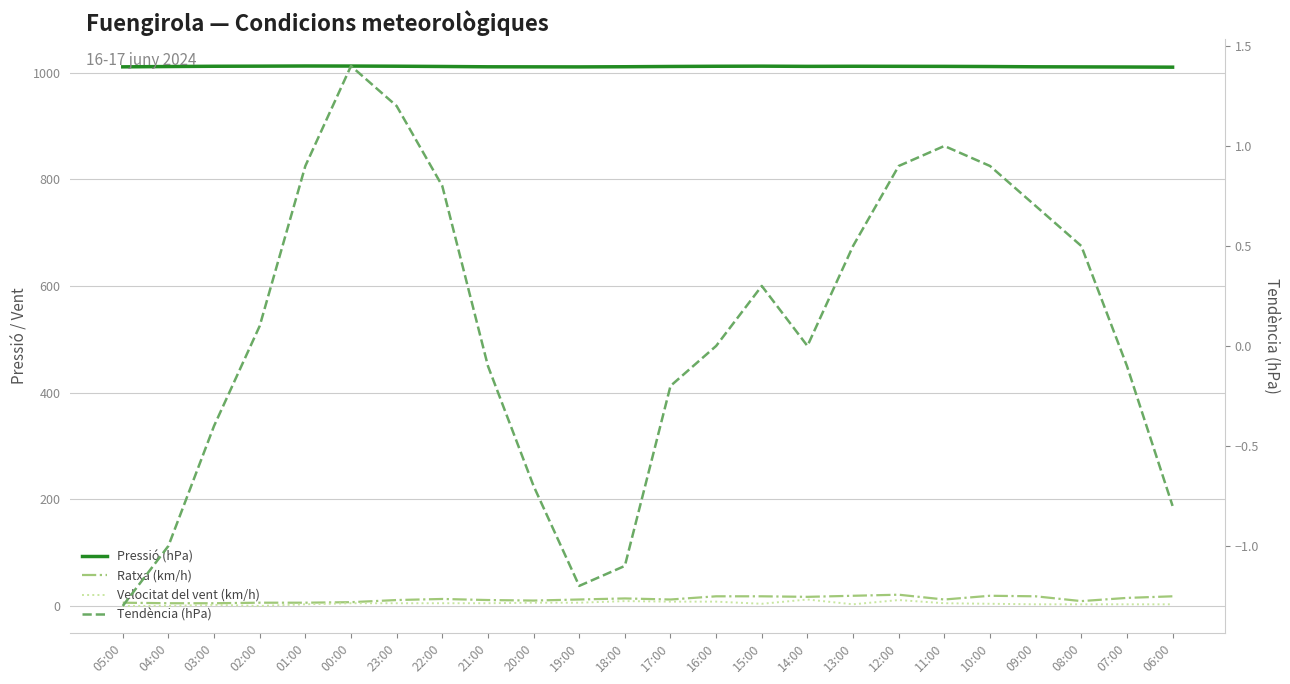

The Ratxa (km/h) series shows 4.3 at 20:00. True or false?

False